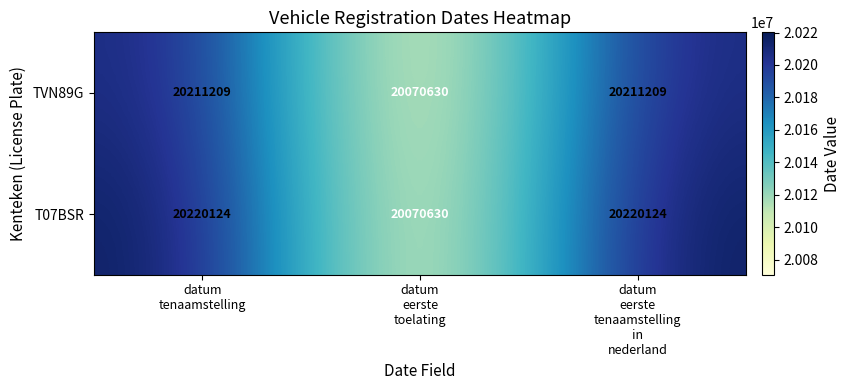

Reading left to right, what are all the values shown in this chart?

TVN89G: 20211209	20070630	20211209
T07BSR: 20220124	20070630	20220124